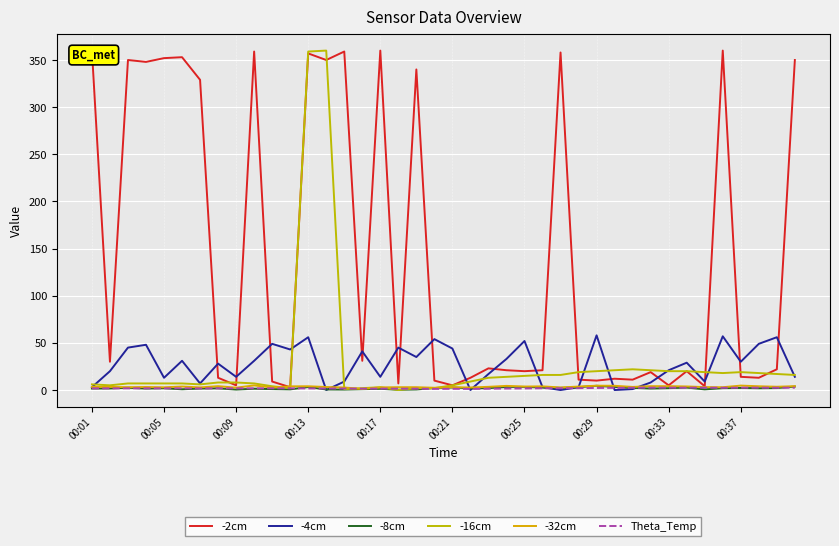

How many lines are shown in the chart?

6